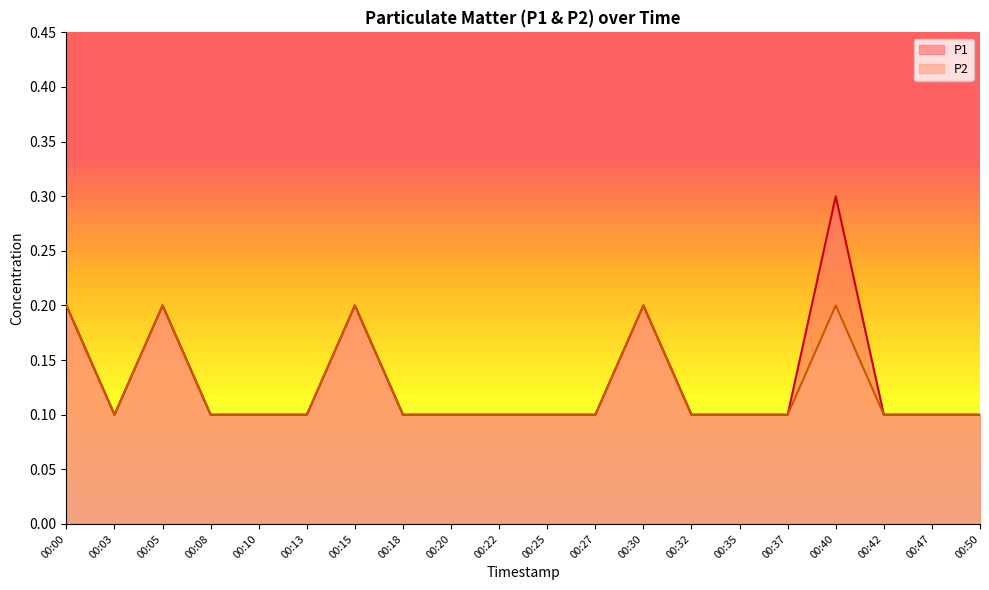

True or false: P1 and P2 cross at least once.

False